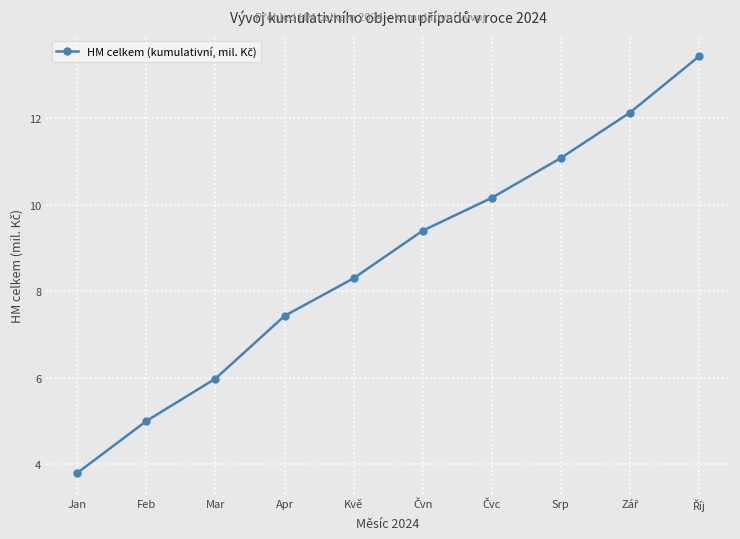

Reading left to right, list all the values displayed in this chart.

3.8	5.0	6.0	7.4	8.3	9.4	10.2	11.1	12.1	13.4